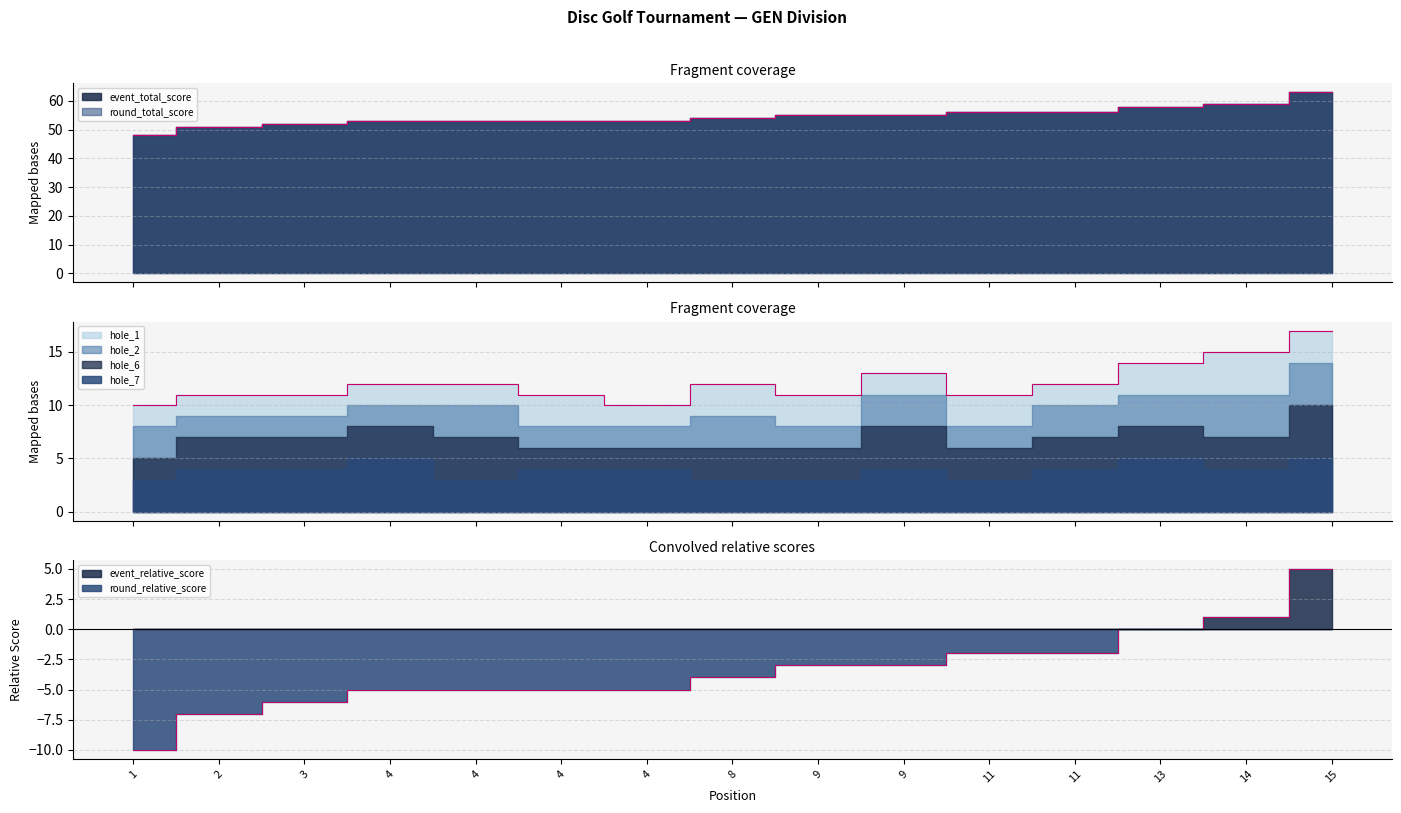

Is it true that hole_1 equals 5 at 9?

False